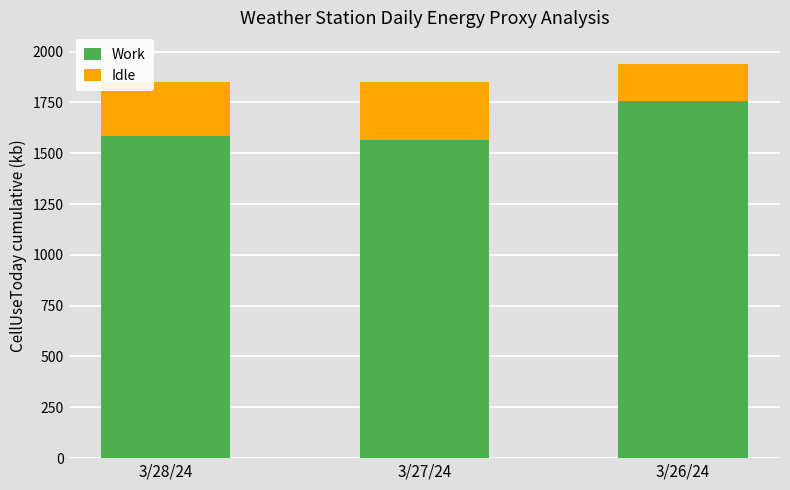

Reading left to right, transcribe the values for Work.

1584.6	1566.1	1754.5